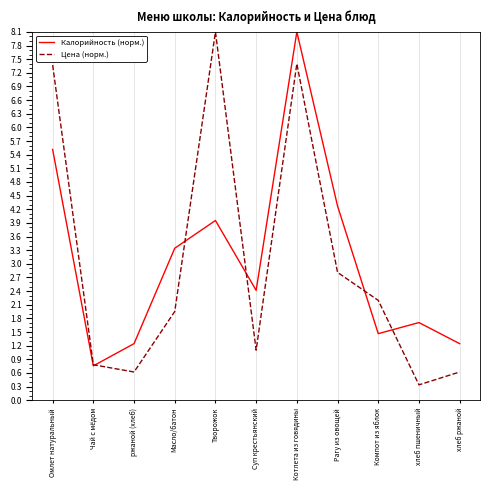

At Рагу из овощей, list the series in order from largest to smallest.

Калорийность (норм.), Цена (норм.)